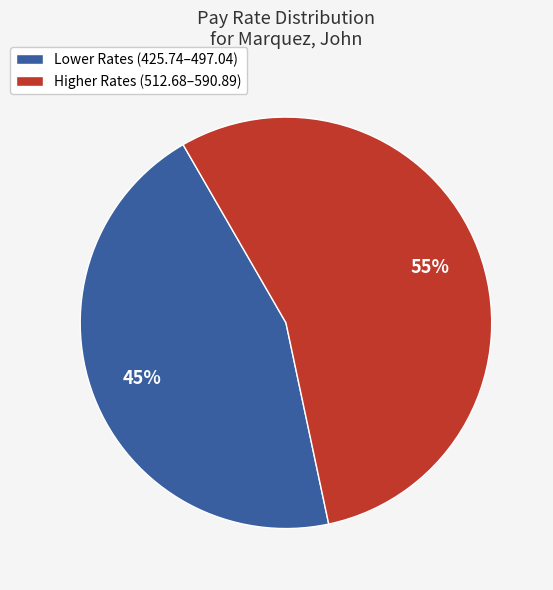

How many segments does this pie chart have?

2